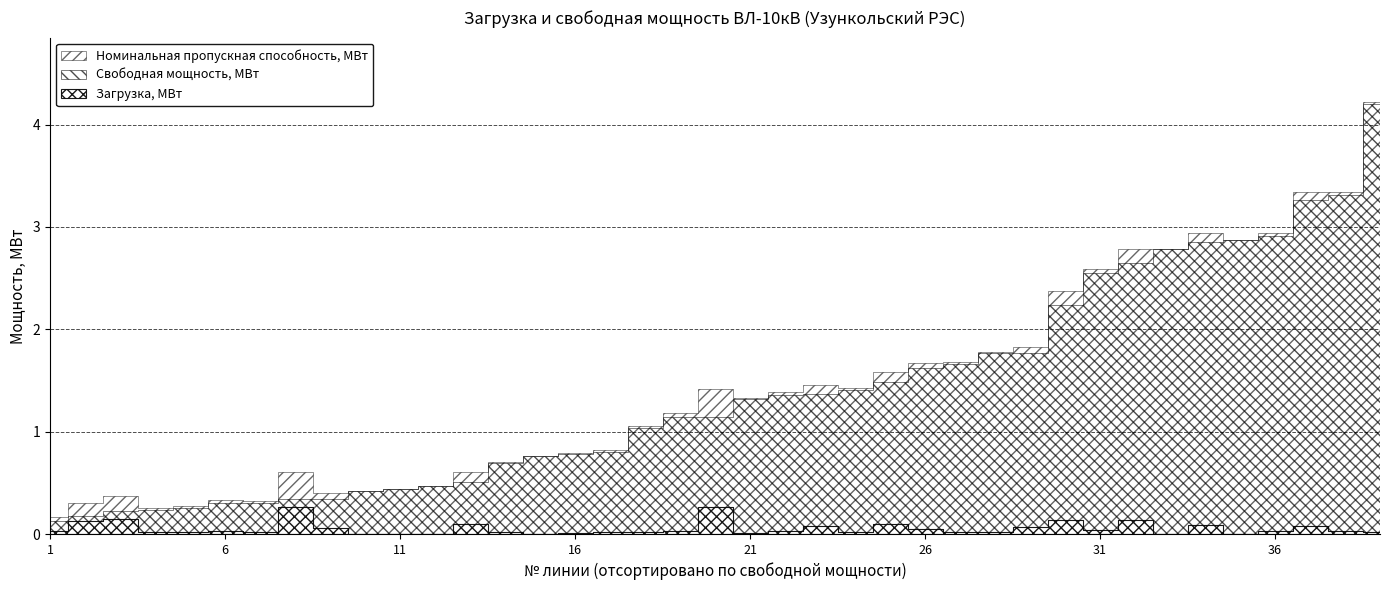

Which series has the largest total across all categories?

Номинальная пропускная способность, МВт